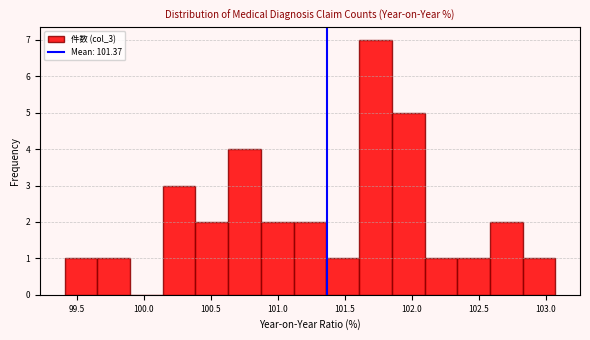

What is the height of the bar covering 100.15 to 100.40 on the x-axis? Neither the bar edges nor the heights are printed on the chart, so give them approximately, as read against the axes.

3